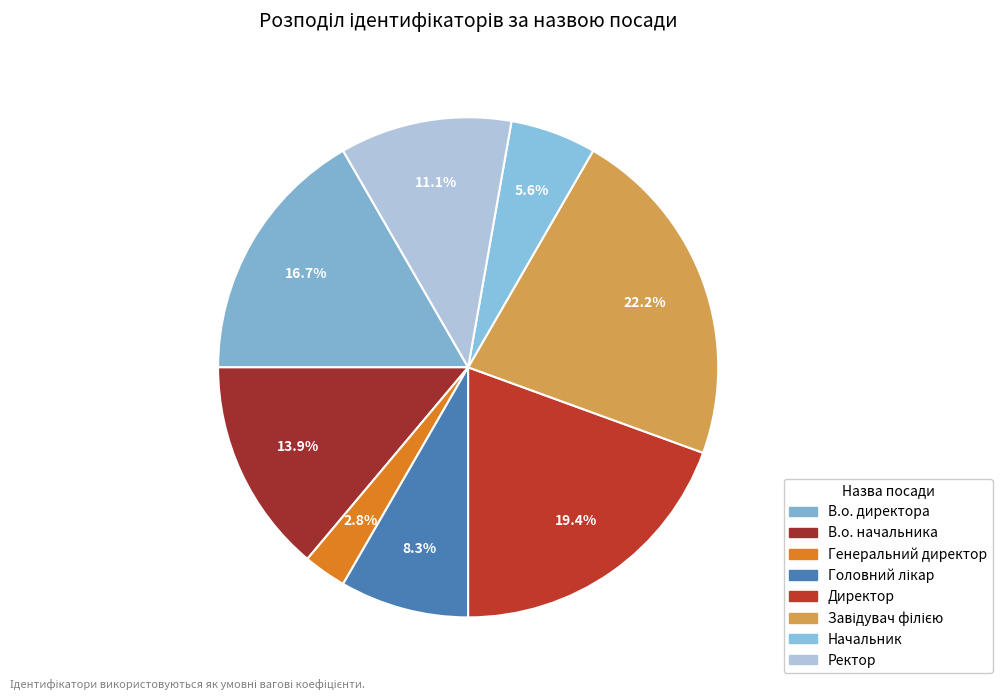

The Директор slice represents 27% of the pie. True or false?

False